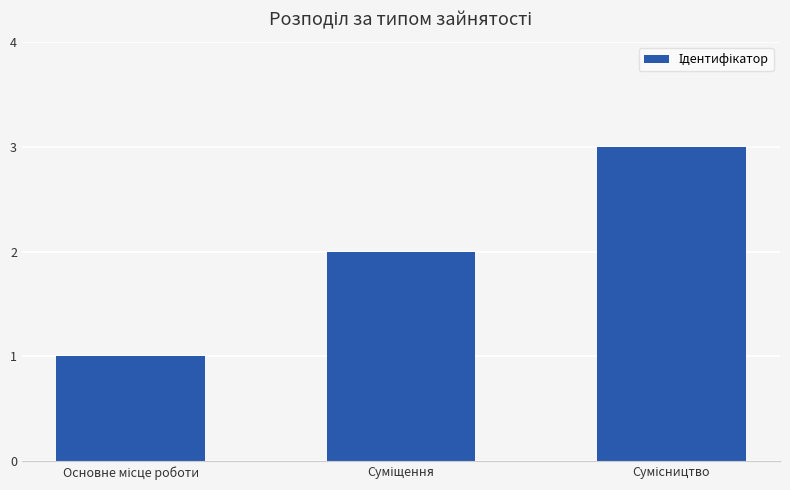

What is the greatest value displayed?

3